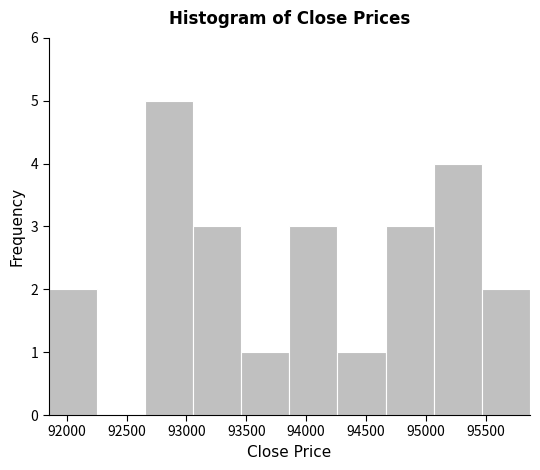

Reading left to right, list every bar in this chart as the range it spans on the x-axis followed by its height. Neither the bar edges nor the heights are printed on the chart, so give them approximately, as read against the axes.

91850 to 92250: 2
92250 to 92650: 0
92650 to 93050: 5
93050 to 93450: 3
93450 to 93850: 1
93850 to 94250: 3
94250 to 94650: 1
94650 to 95050: 3
95050 to 95450: 4
95450 to 95850: 2